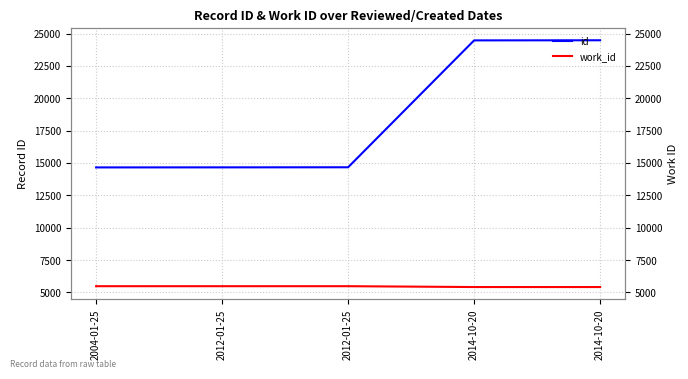

What is the total value across all series at 2012-01-25?

20153